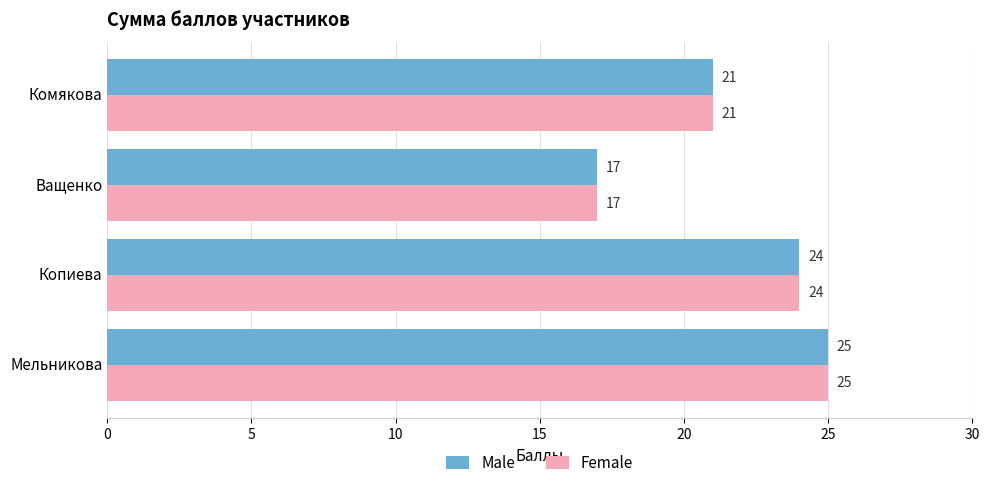

How many values in the Male series are below 24?

2